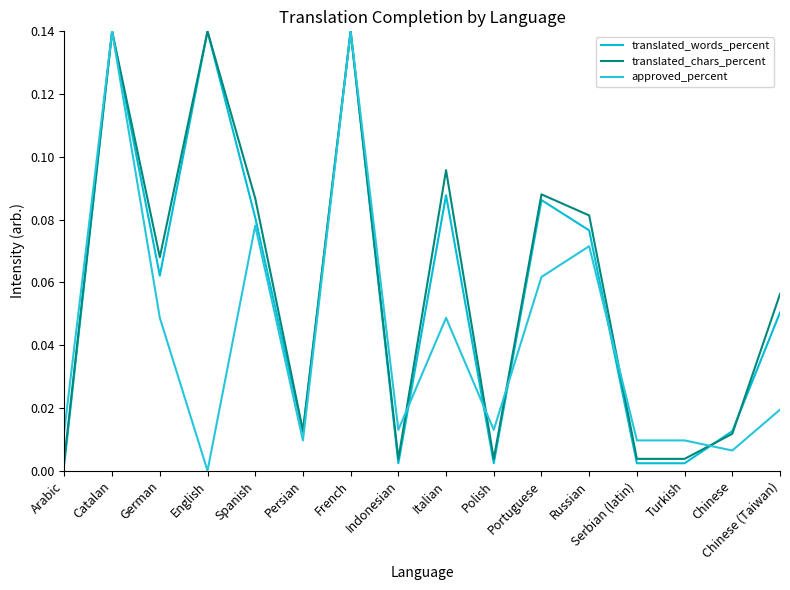

Which series has the largest total across all categories?

translated_chars_percent